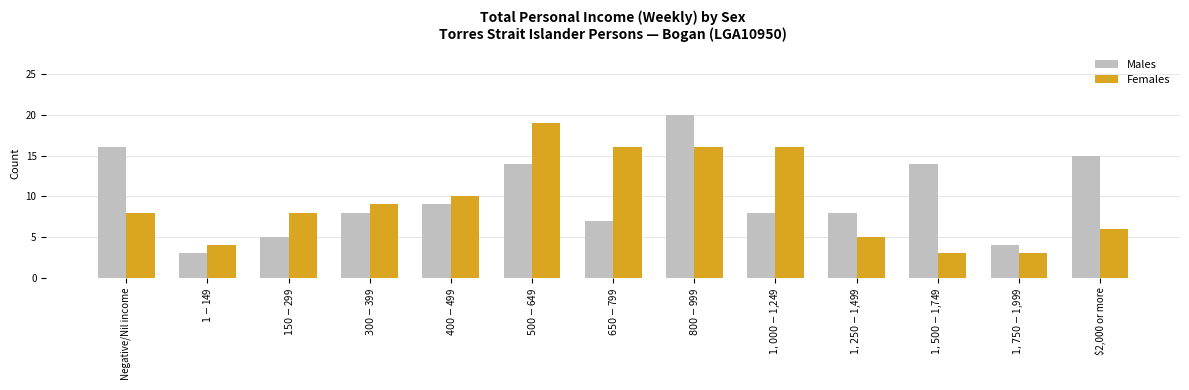

What position from the right is $650-$799?

7